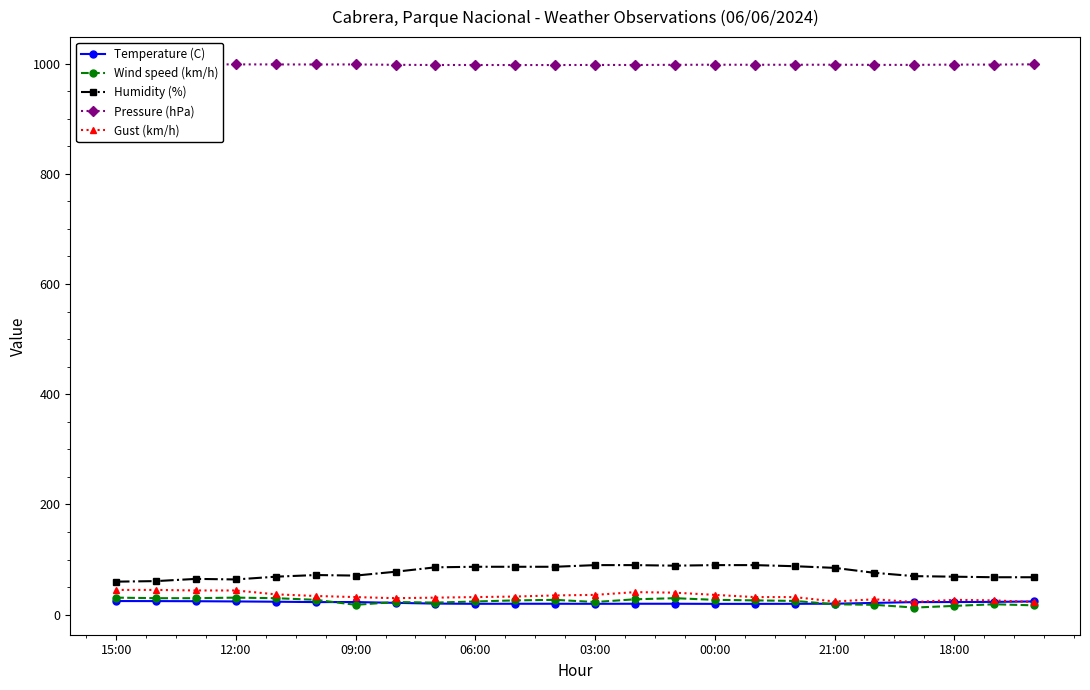

What is the maximum value shown in the chart?

998.6